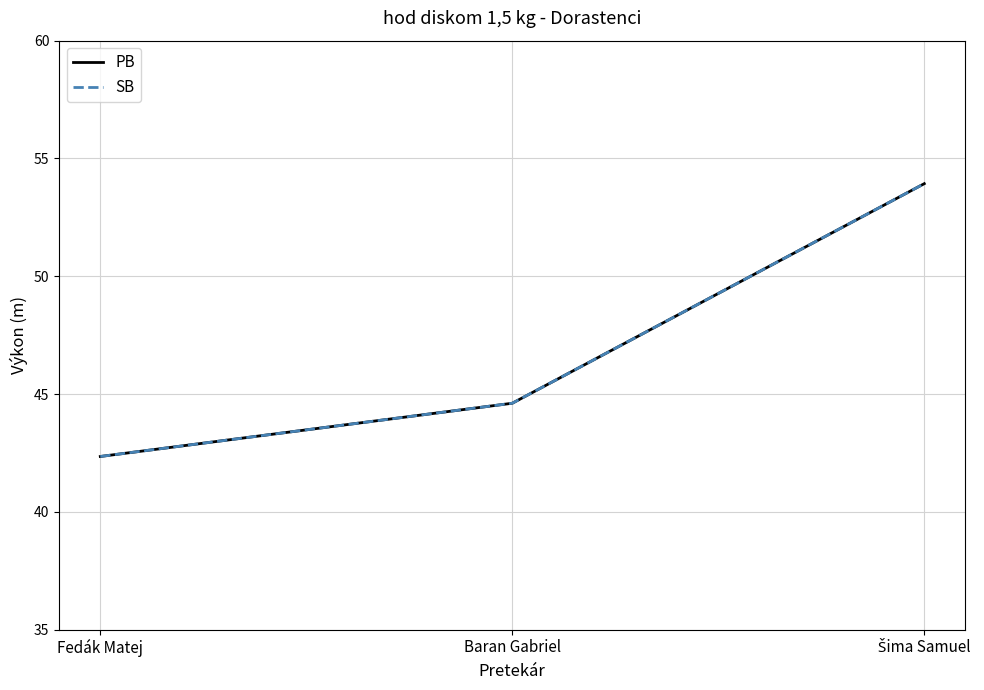

How many lines are shown in the chart?

2